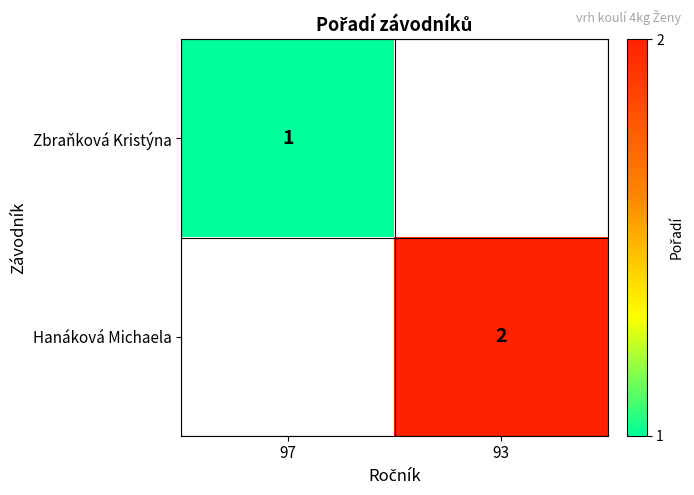

Count the number of categories in the chart.

2